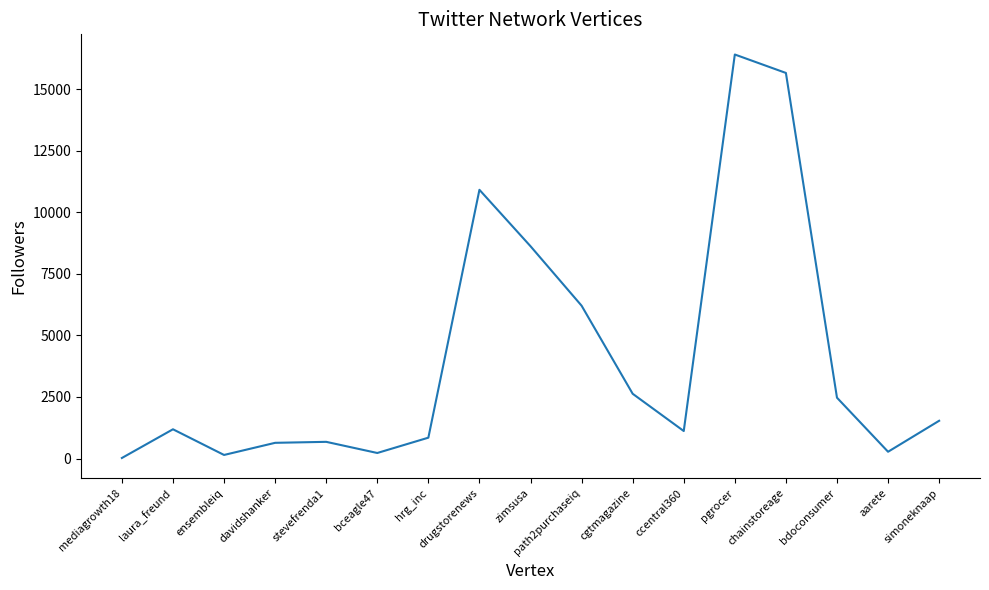

The chart shows a value of 3831 at chainstoreage. True or false?

False